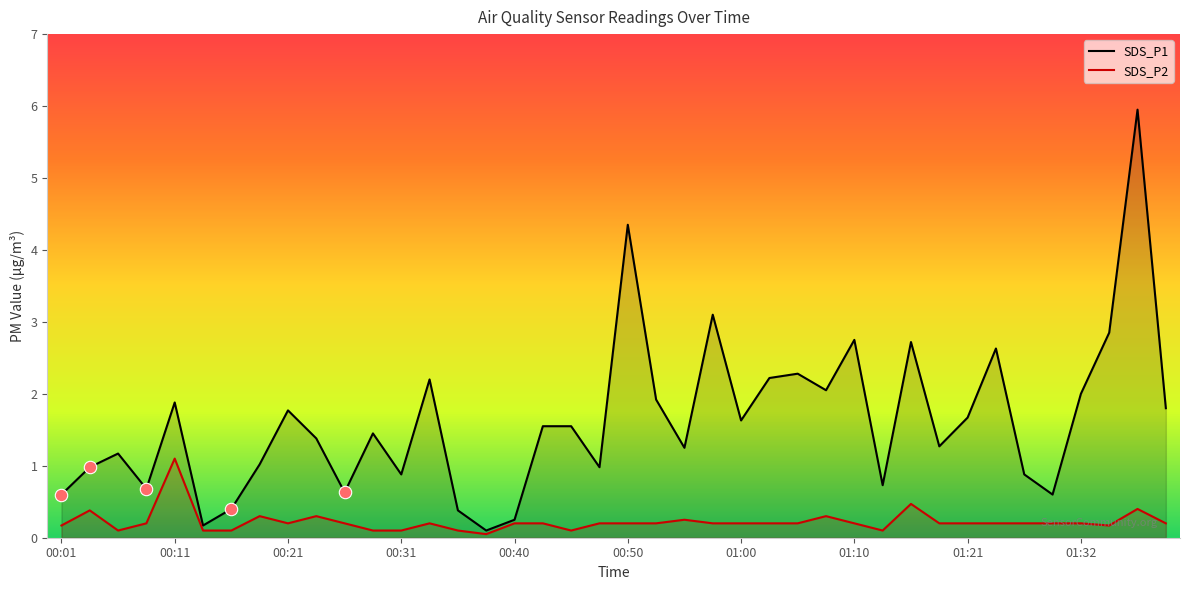

Which series reaches the maximum Y coordinate?

SDS_P1